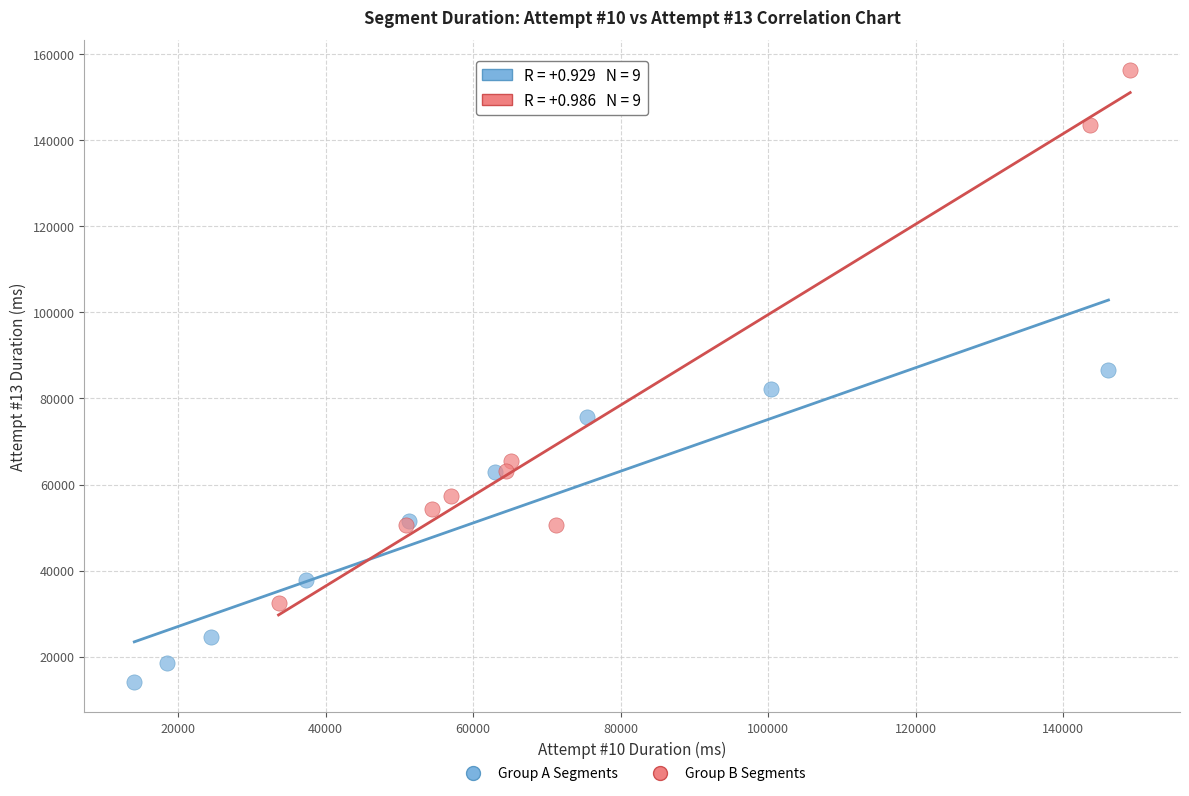

Which series reaches the maximum Y coordinate?

Group B Segments